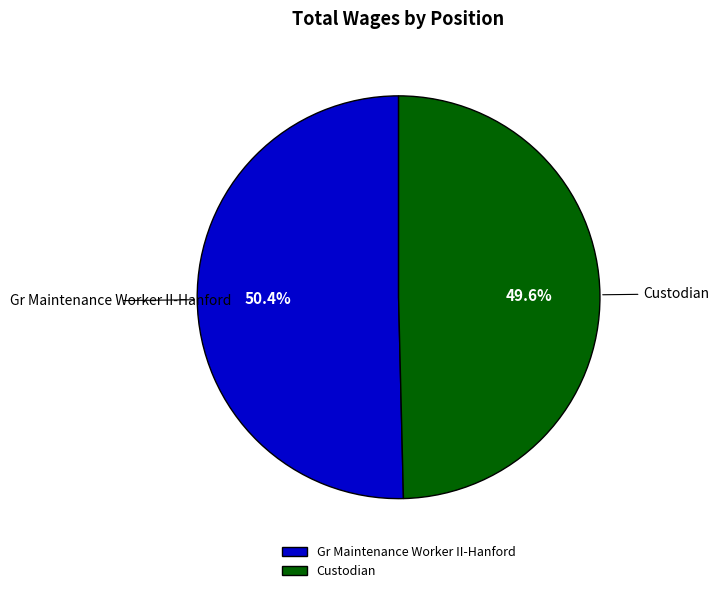

What percentage is the Gr Maintenance Worker II-Hanford slice, to the nearest percent?

50%